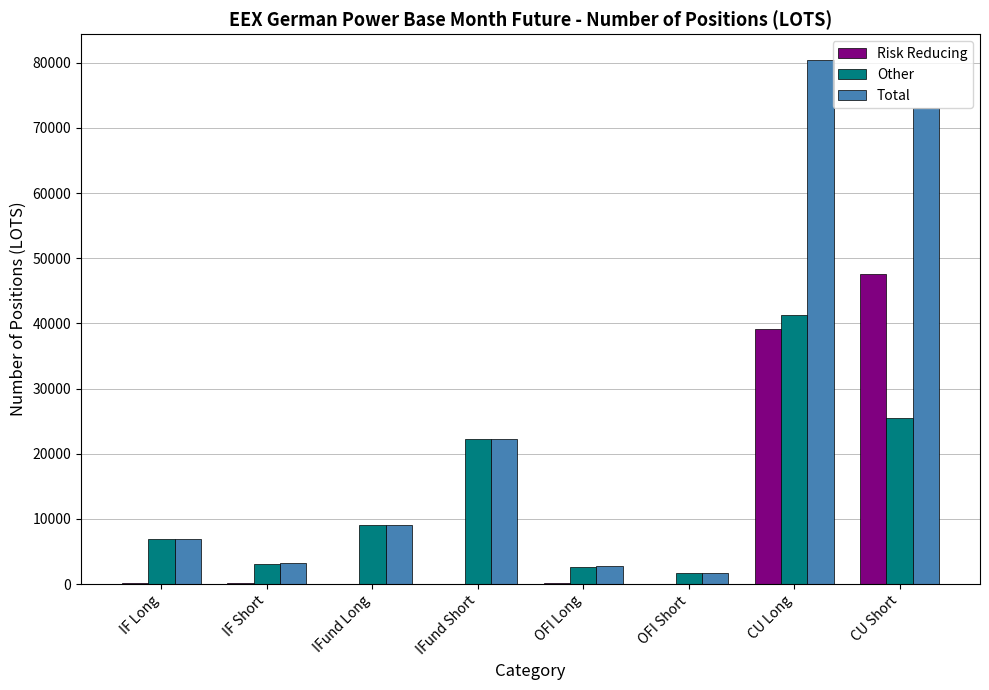

Read the Total value at IFund Long.

9081.4